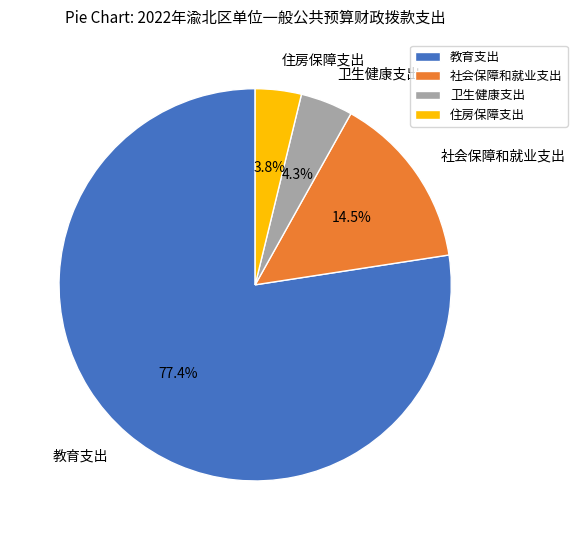

To the nearest percent, what is the combined percentage of 住房保障支出 and 卫生健康支出?

8%